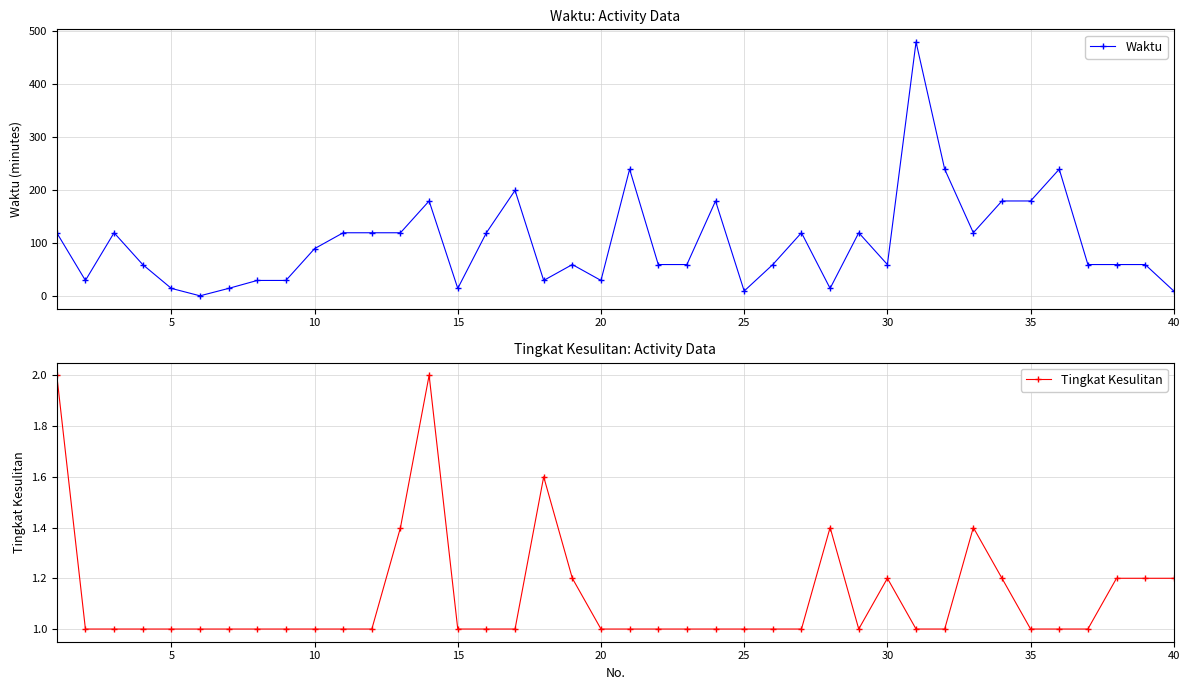

Rank the series by their average value, from lowest to highest.

Tingkat Kesulitan, Waktu